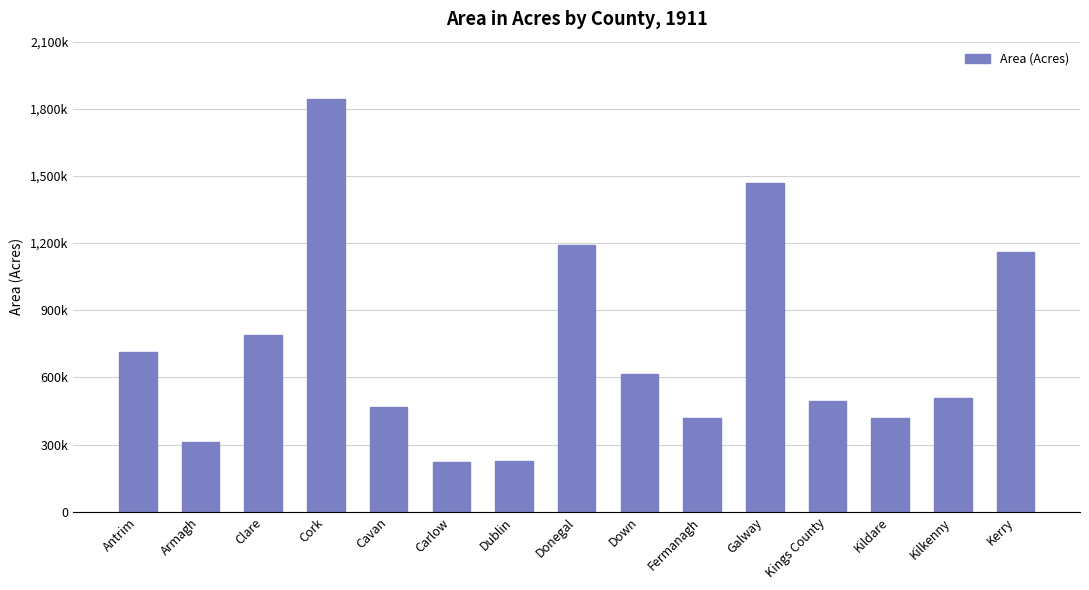

What is the average value?

723272